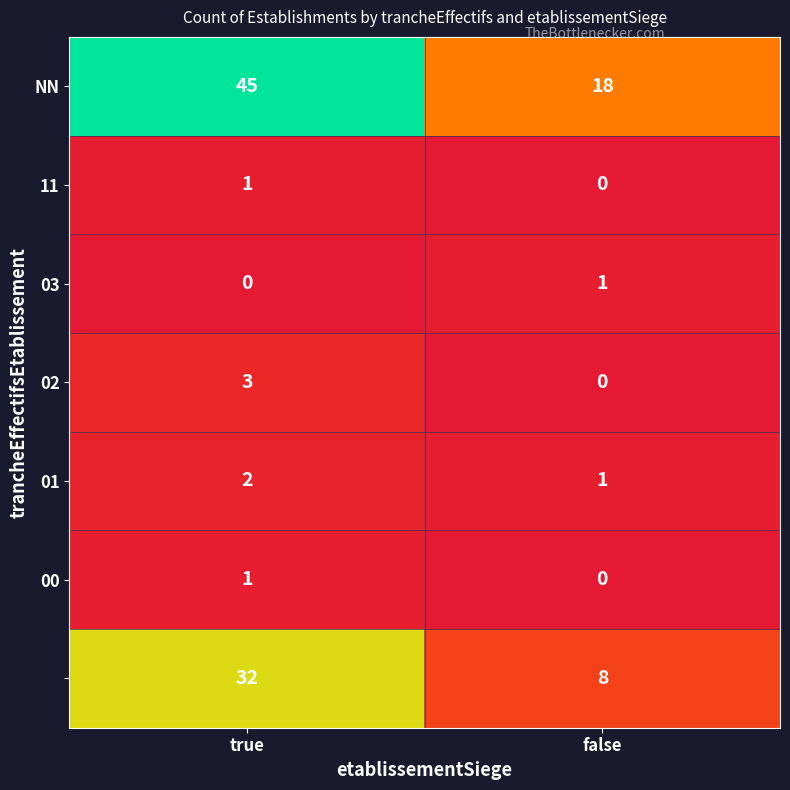

At which category is the sum across all series the highest?

true